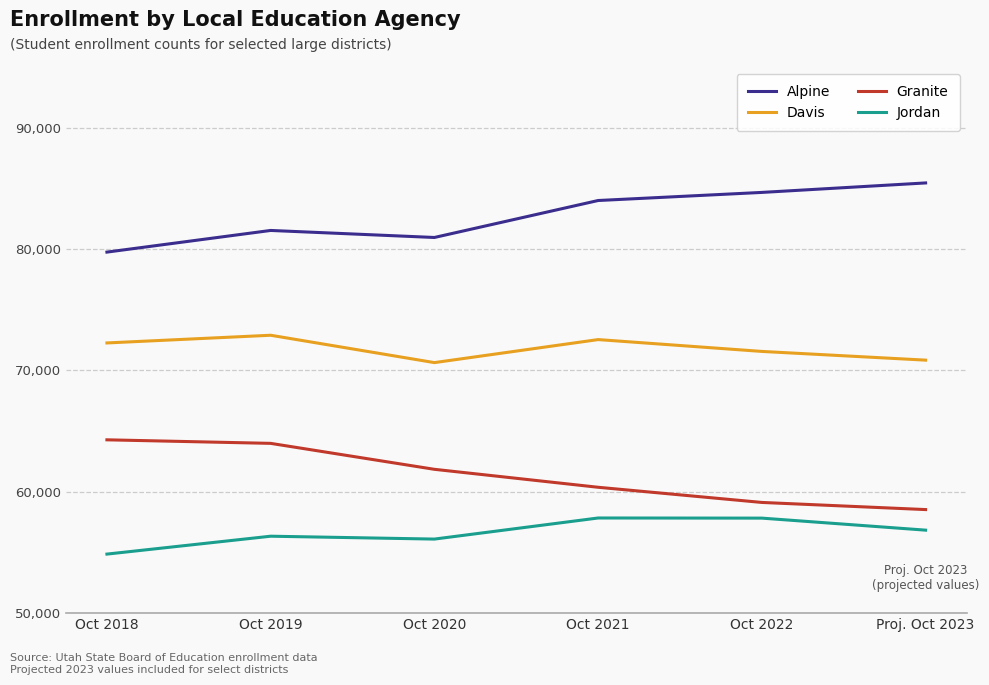

At which label is Granite closest to 61407?

Oct 2020